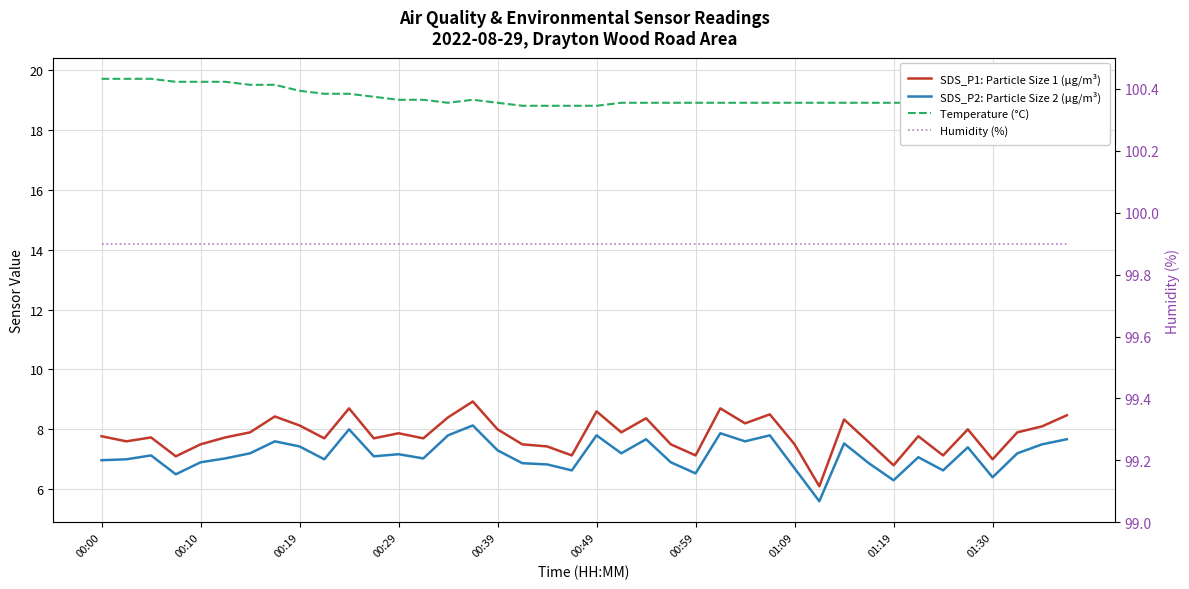

Which series has the widest spread of values?

SDS_P1: Particle Size 1 (µg/m³)